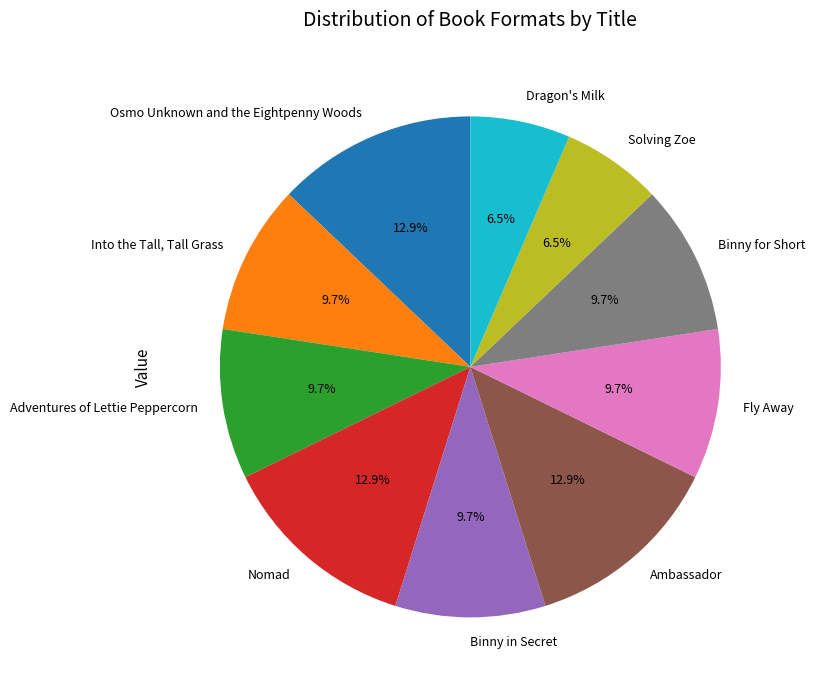

To the nearest percent, what portion does Binny in Secret represent?

10%